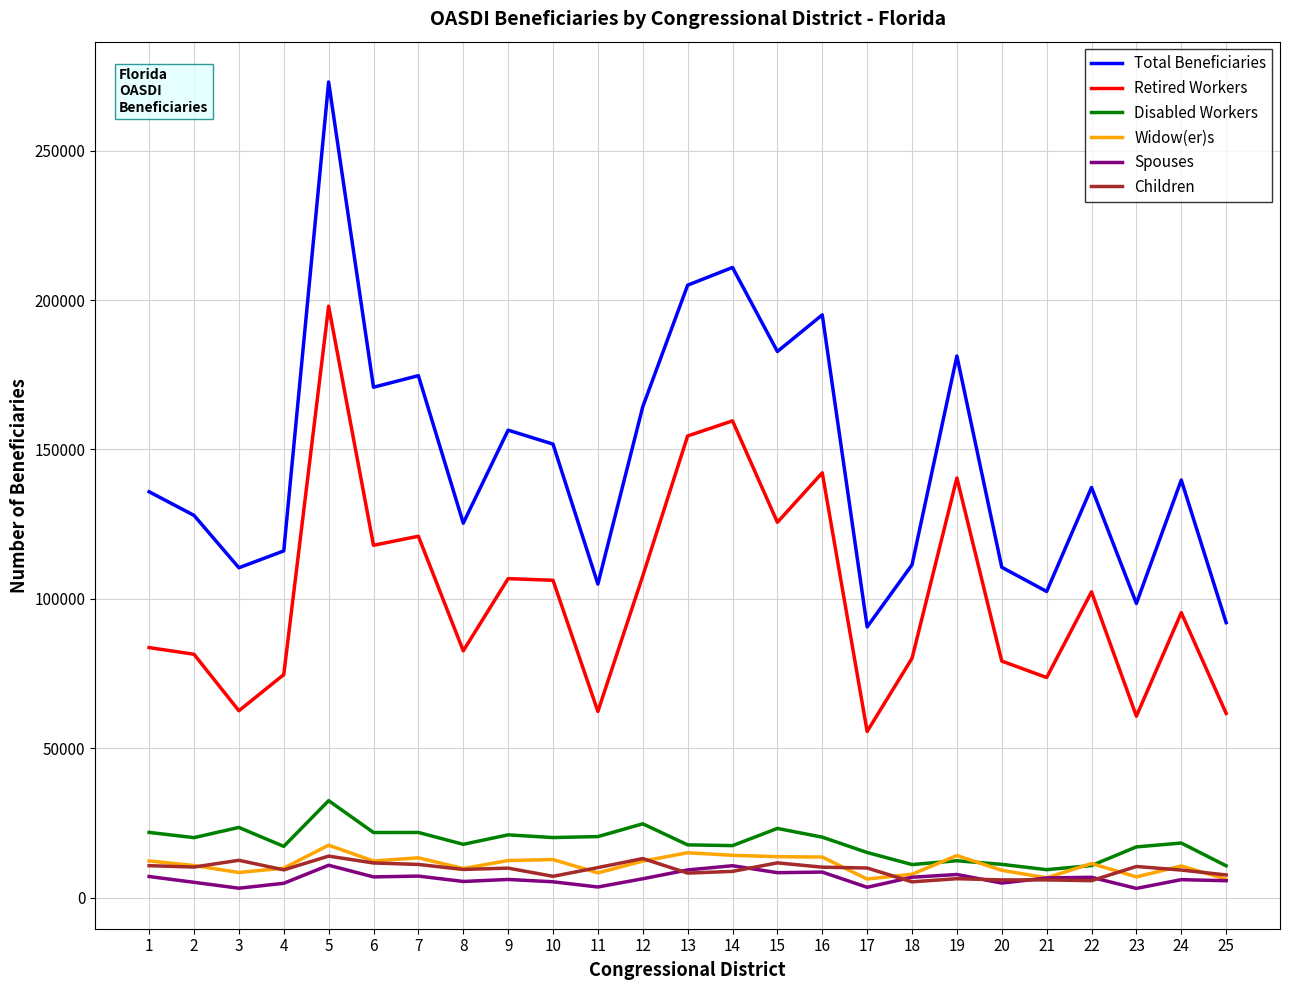

Which series has the widest spread of values?

Total Beneficiaries